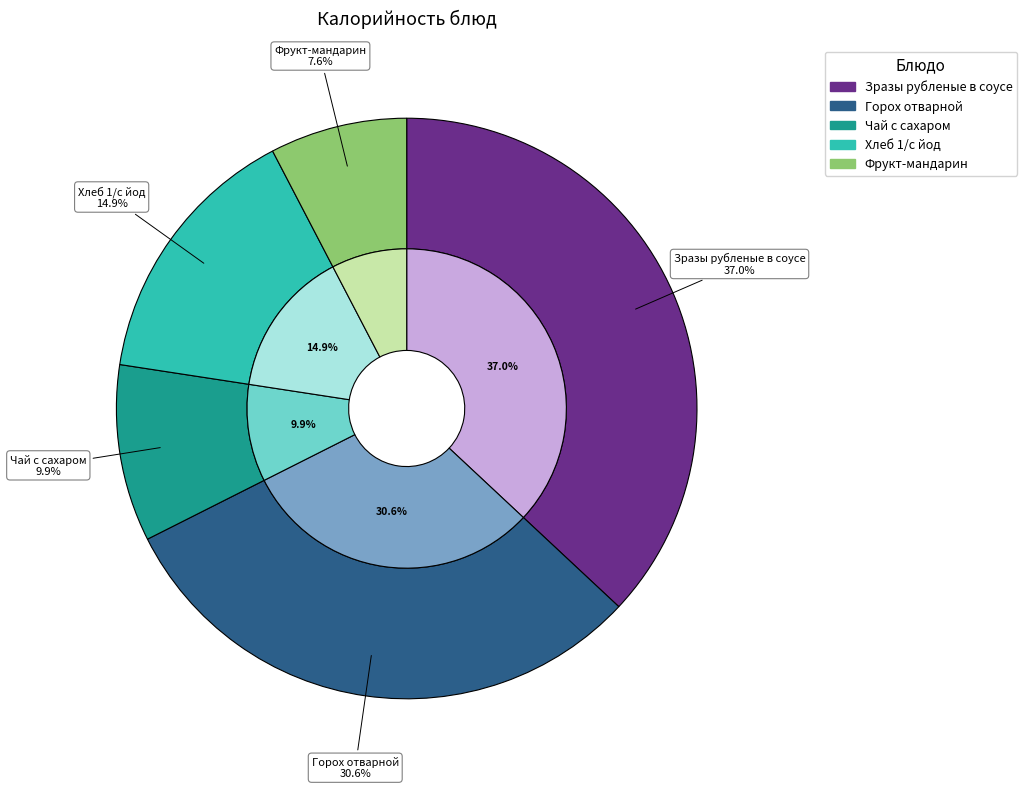

The Фрукт-мандарин slice represents 8% of the pie. True or false?

True